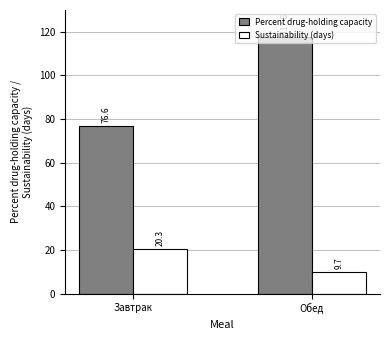

Reading right to left, transcribe all the data shown in this chart.

Percent drug-holding capacity: Обед=117.6	Завтрак=76.6
Sustainability (days): Обед=9.7	Завтрак=20.3